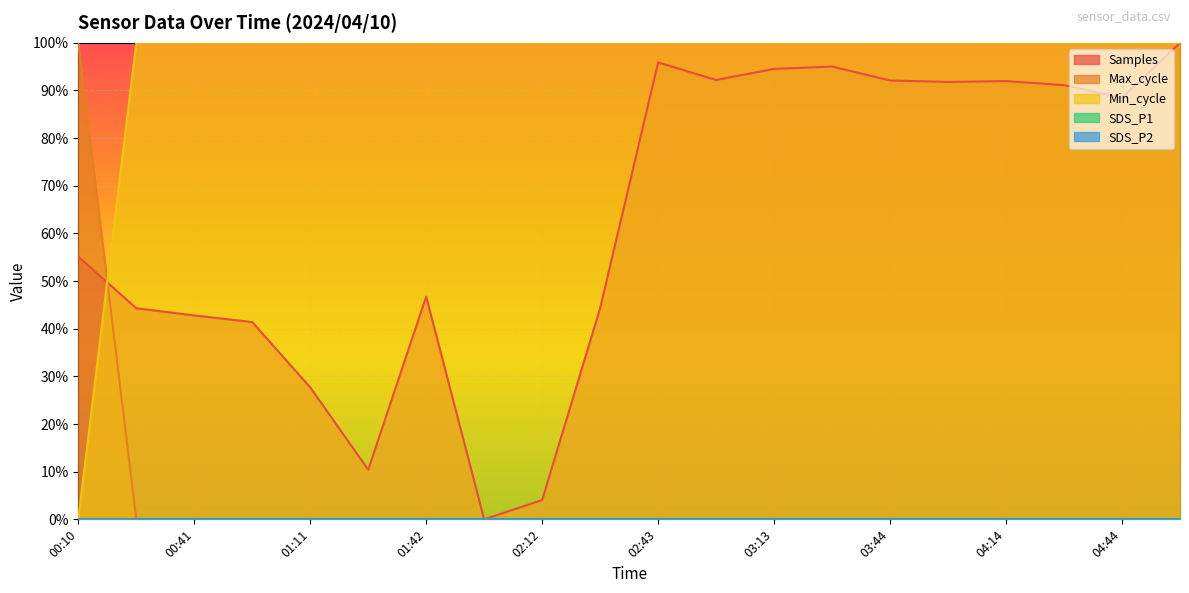

Where do Max_cycle and Samples first cross each other?

00:10 and 00:26